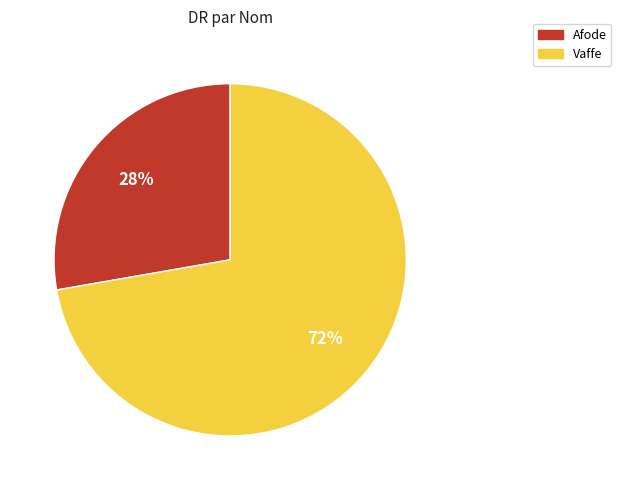

What percentage is the Vaffe slice, to the nearest percent?

72%